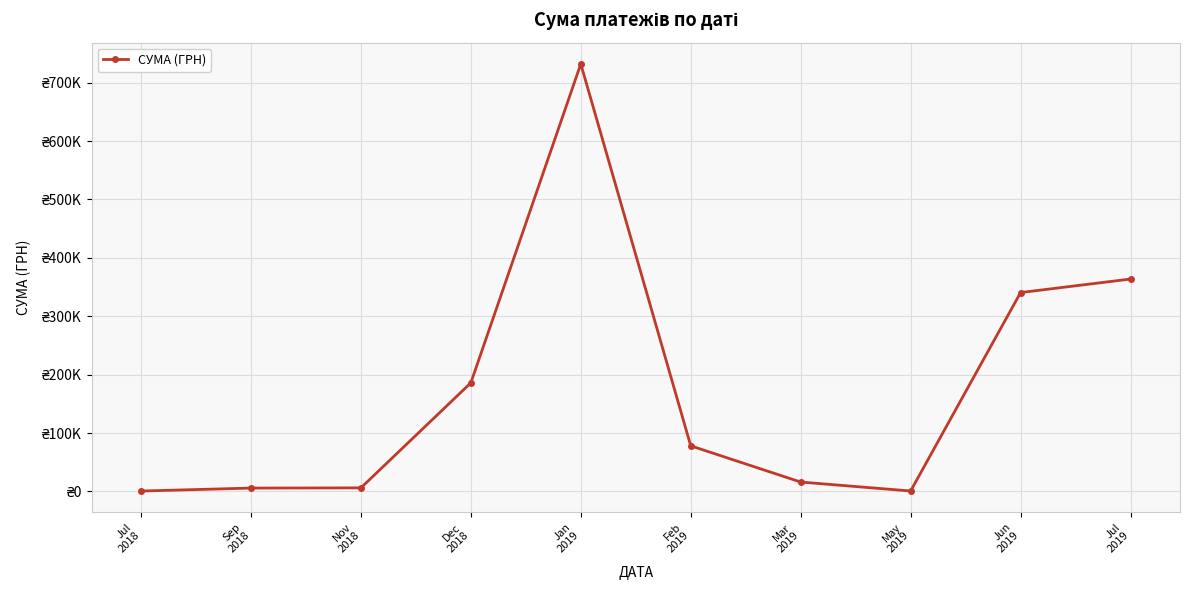

Approximately how many times larger is the value at May
2019 compared to Sep
2018?

0.1